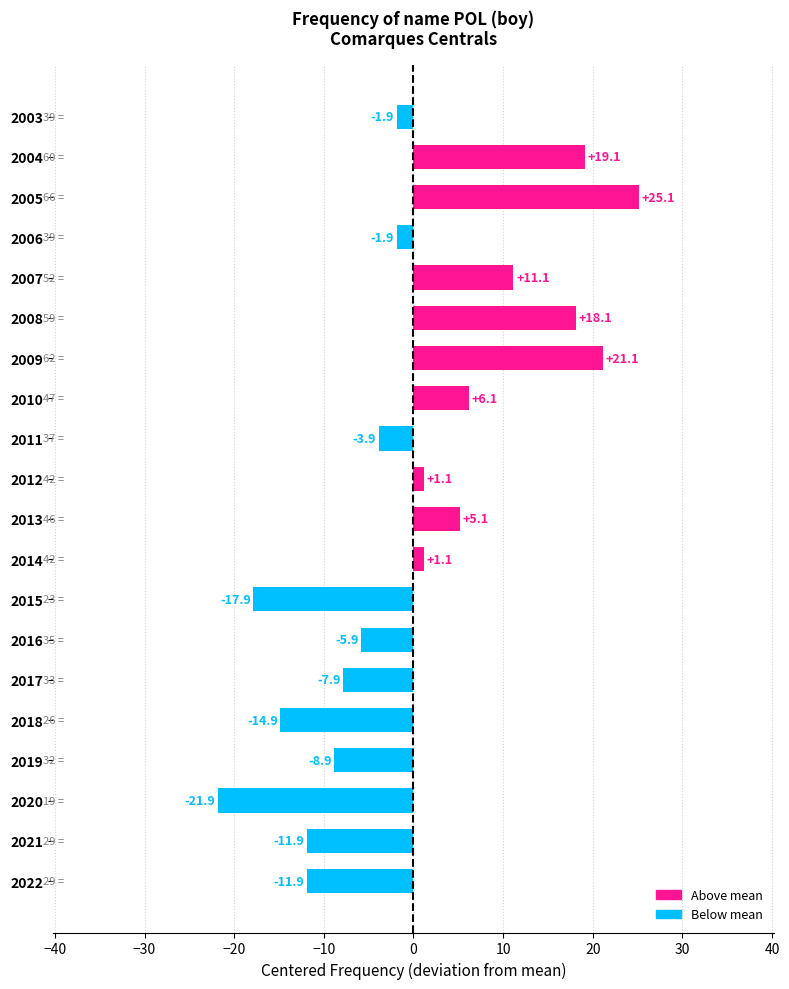

Are the bars grouped side by side (vs. stacked)?

No